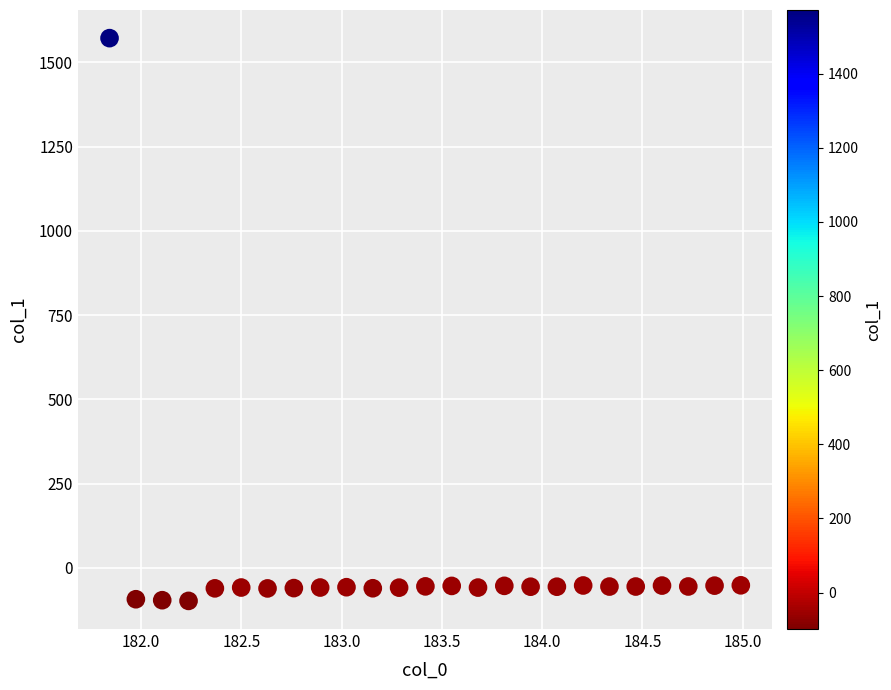

What is the range of Y values (max minus min)?

1670.3